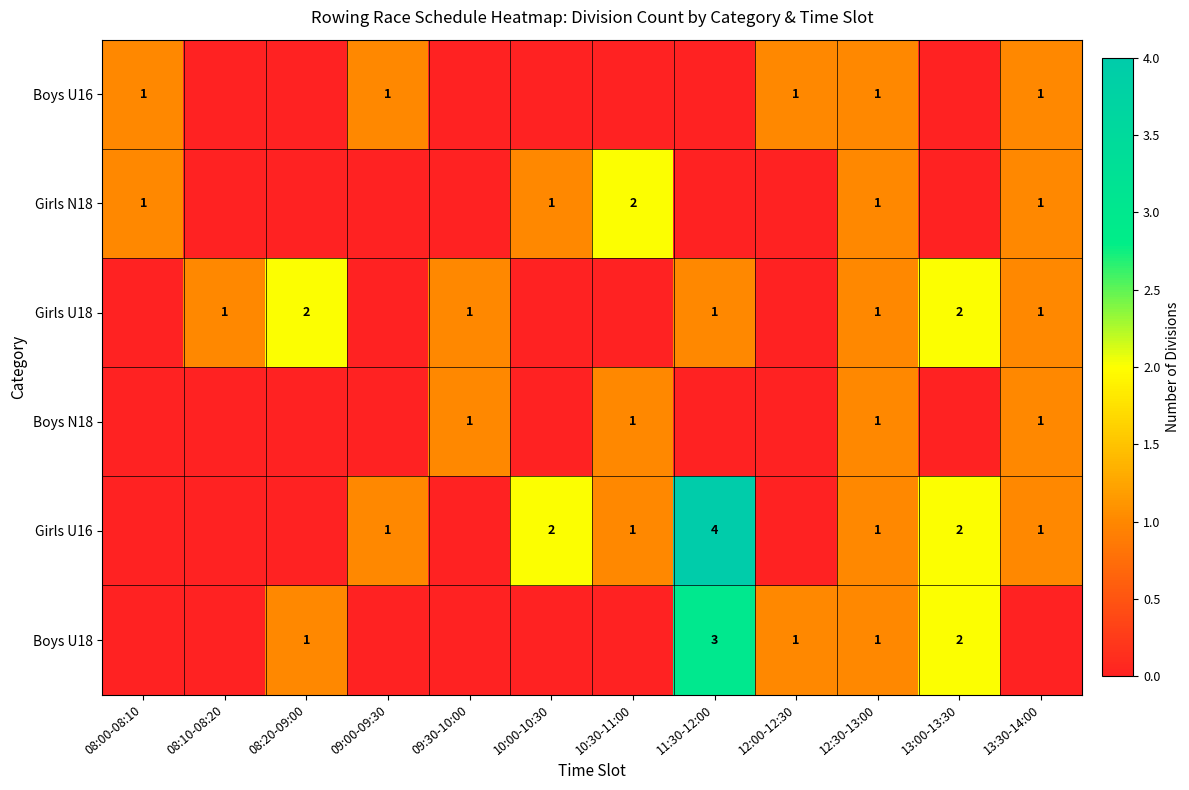

Is it true that Girls U16 equals 4 at 11:30-12:00?

True